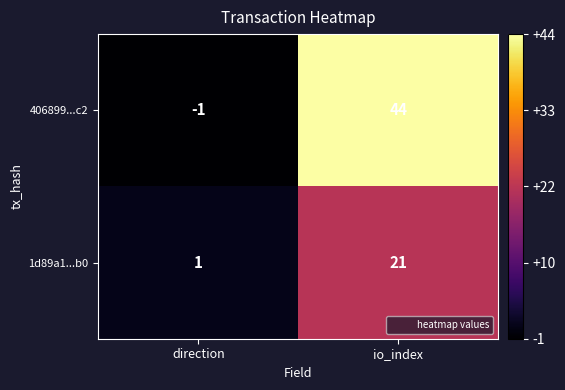

What is the average value of the 406899...c2 series?

22